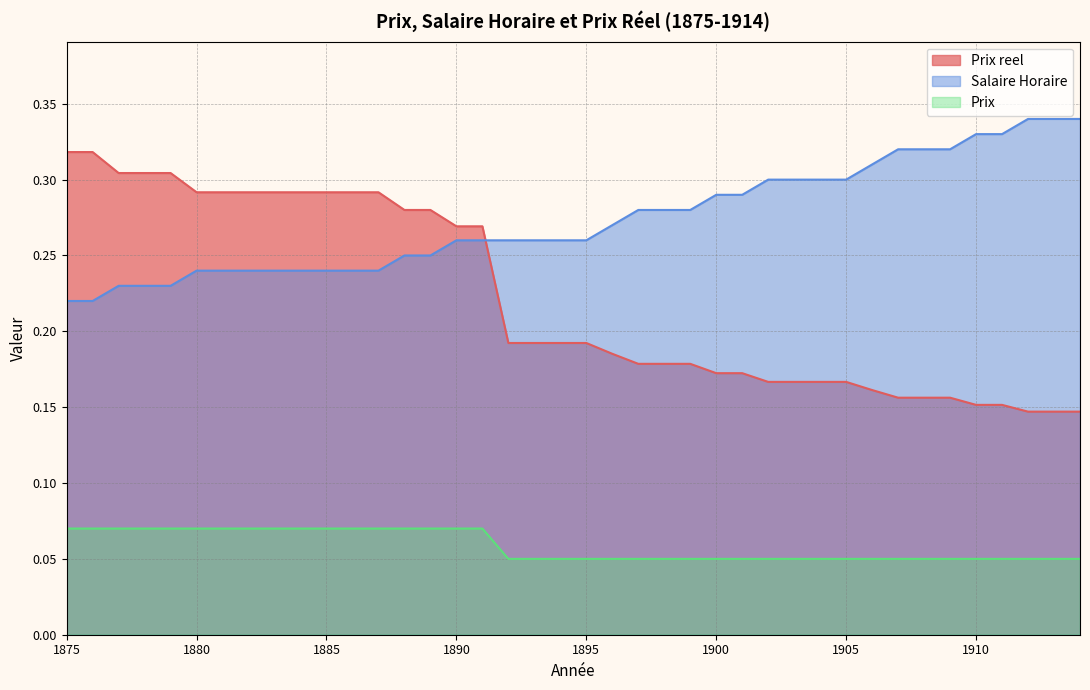

What are all the series names shown in the legend?

Prix reel, Salaire Horaire, Prix